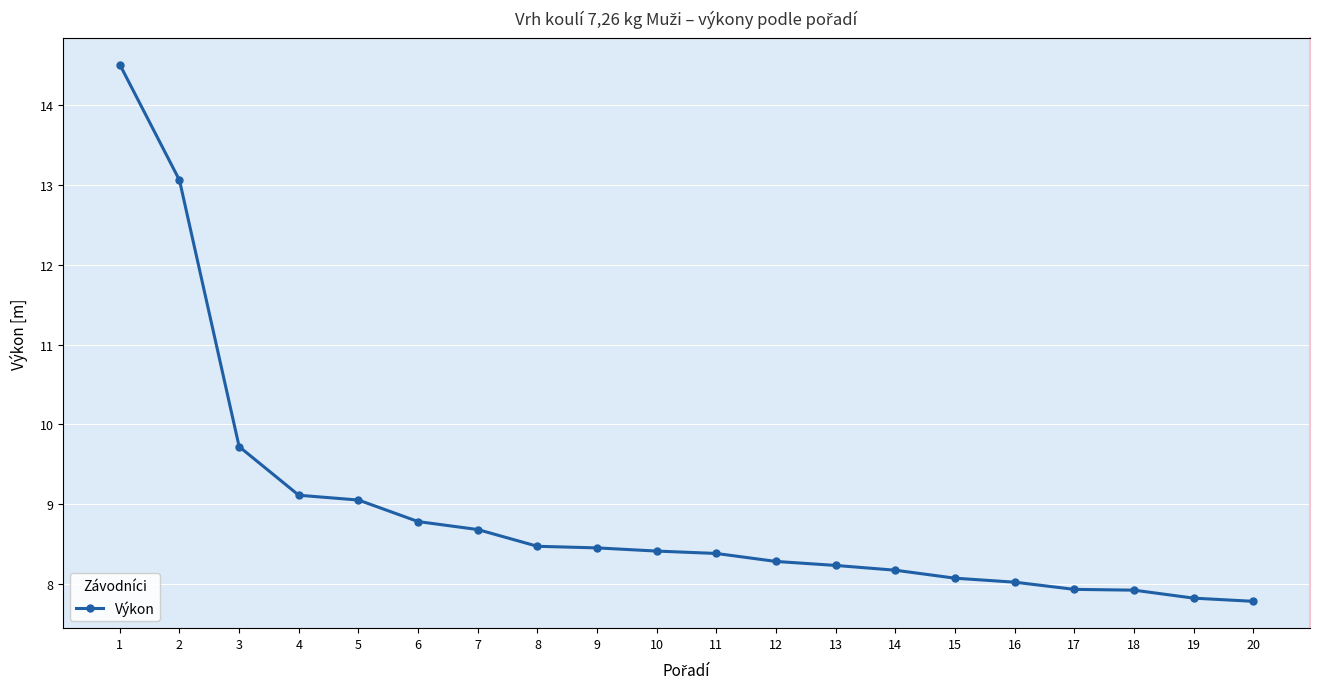

Where is the data nearest to the value 11?

3